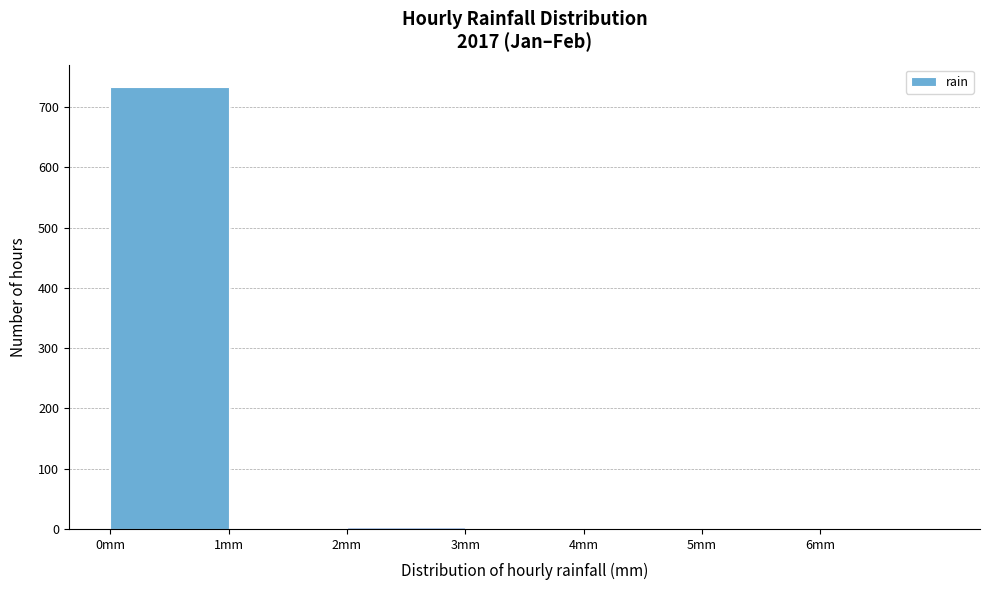

Which range on the x-axis has the tallest bar?

0 to 1